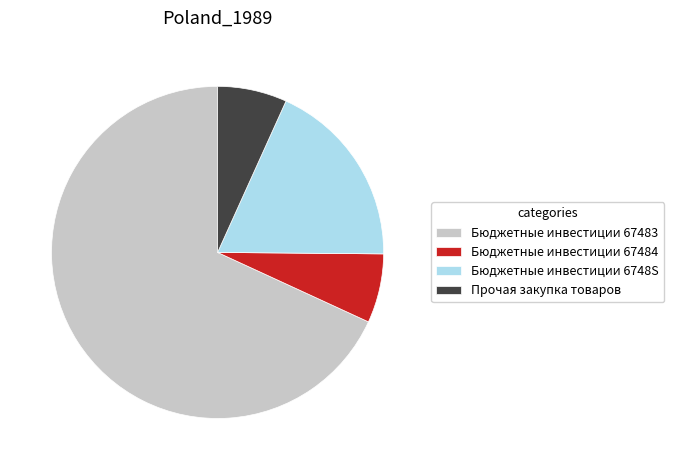

How many slices are in this pie chart?

4